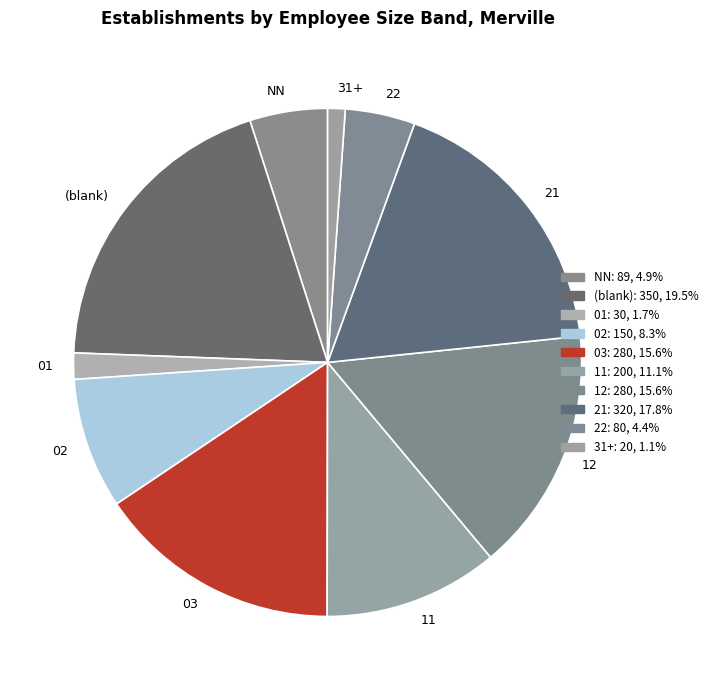

Is it true that 11 is 1% of the pie?

False